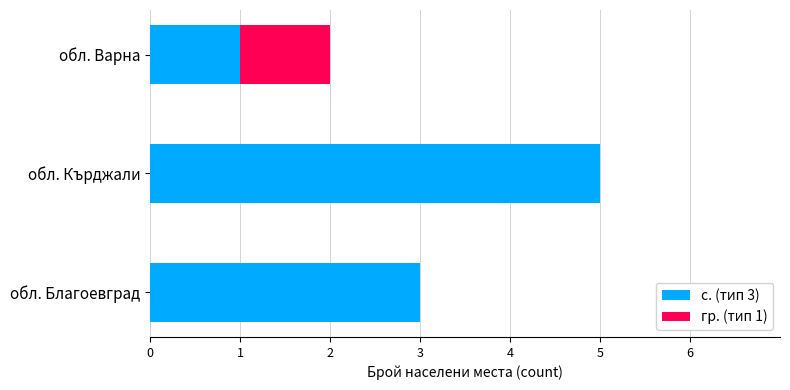

The с. (тип 3) series shows 1 at обл. Варна. True or false?

True